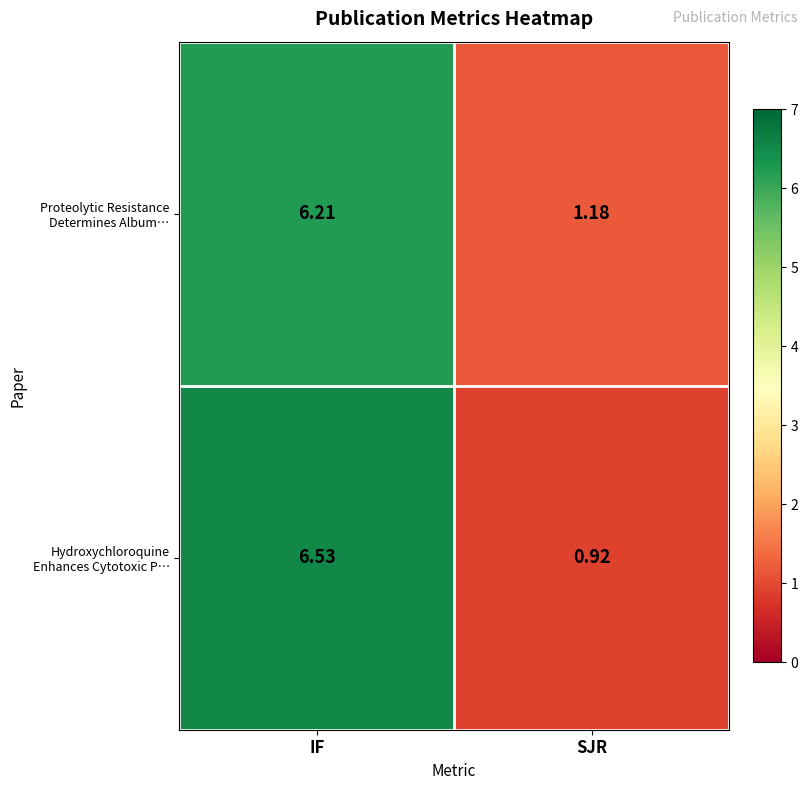

What is the maximum value shown in the chart?

6.5